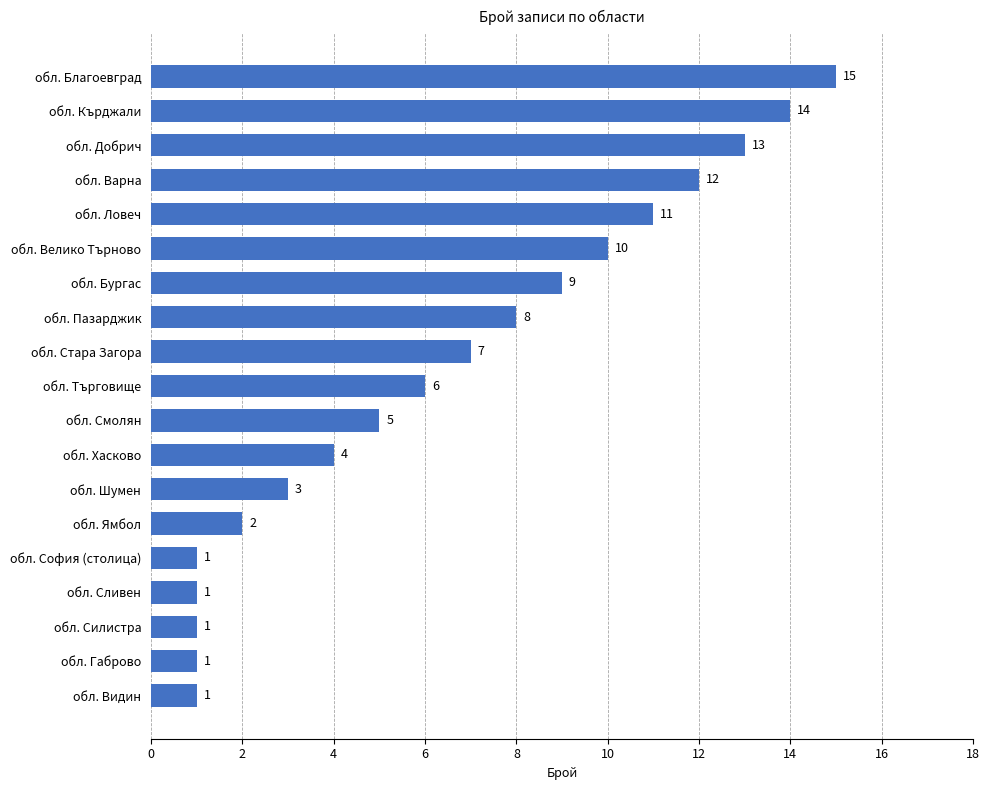

How many data points does each series have?

19